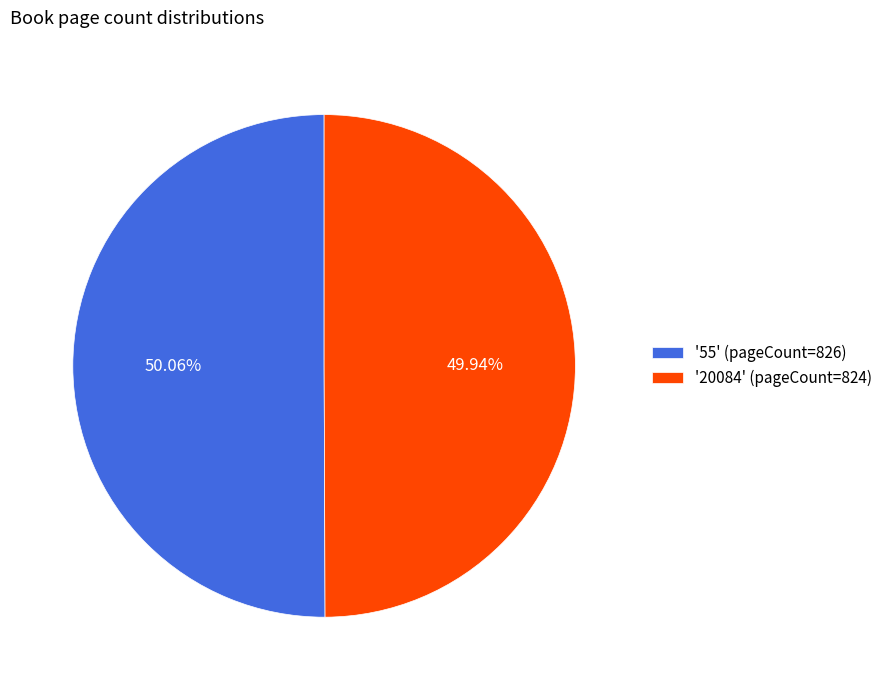

Do '55' (pageCount=826) and '20084' (pageCount=824) together represent more than half of the pie?

Yes